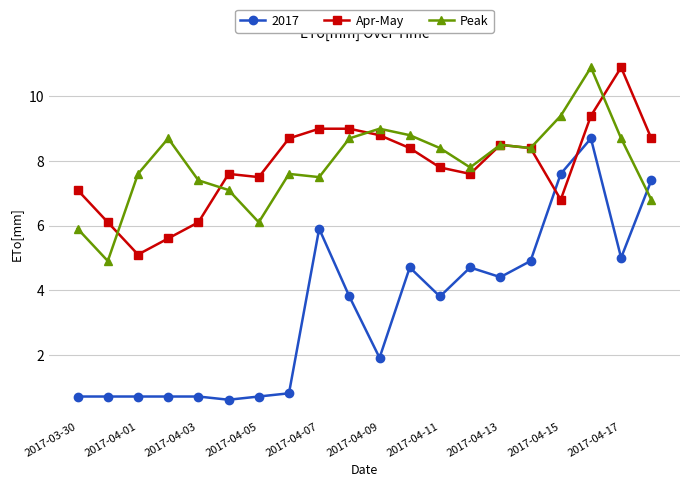

What is the value of the Apr-May point at the 14th from the left?

7.6